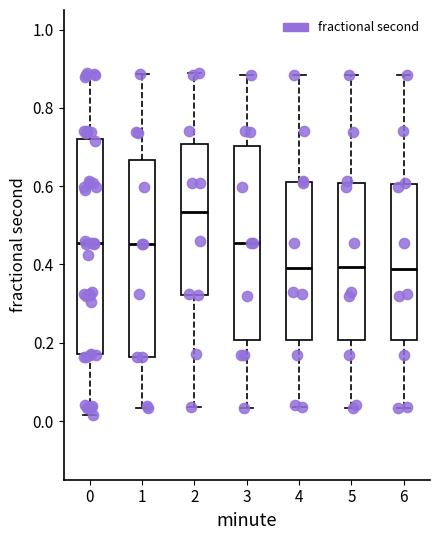

Comparing the boxes themselves (not the whiskers), which one is the tallest?

0